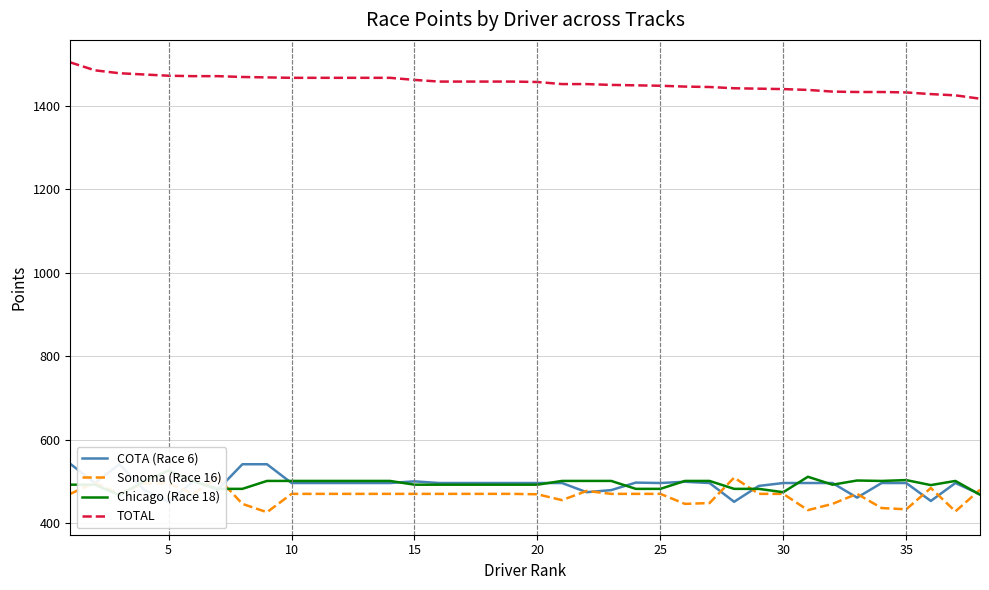

The TOTAL series shows 802 at 30. True or false?

False